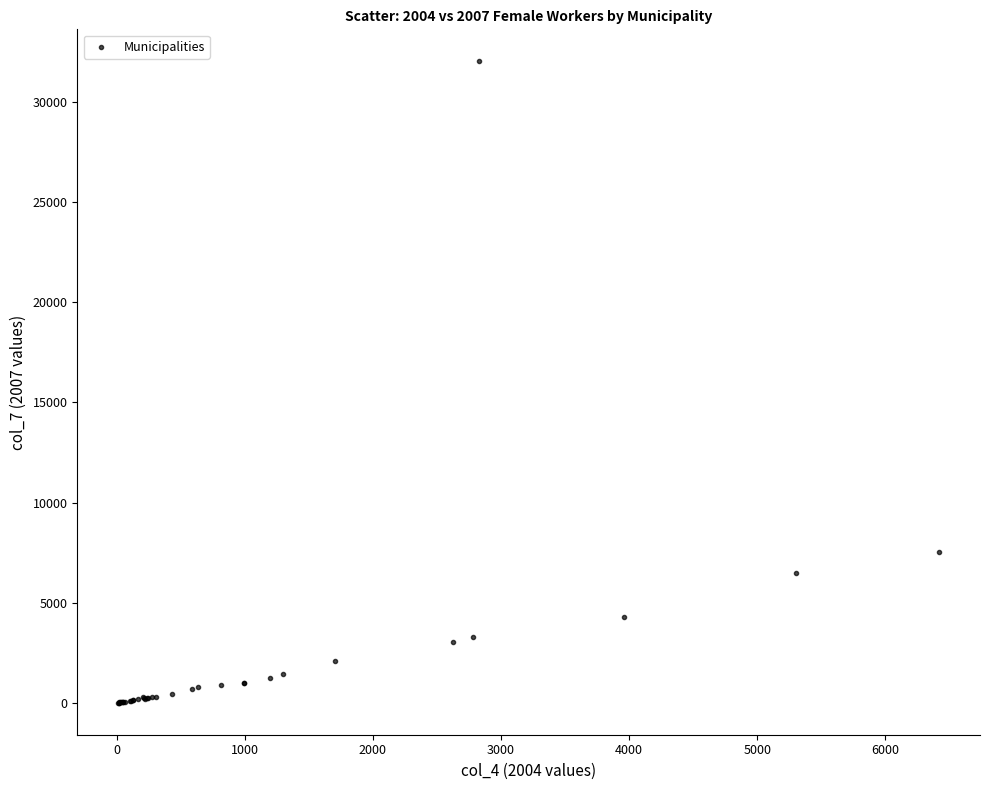

What Y value in the scatter plot is closest to 16013?

7509.7